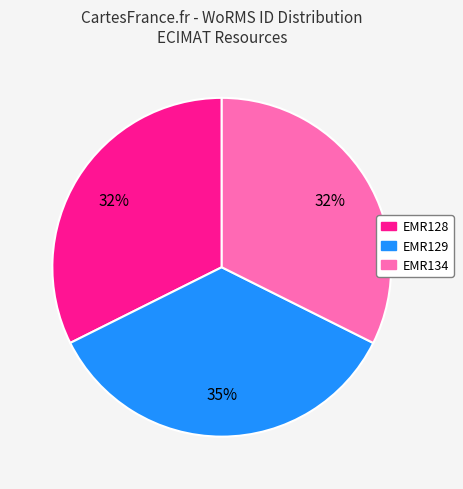

True or false: EMR129 accounts for 28% of the total.

False